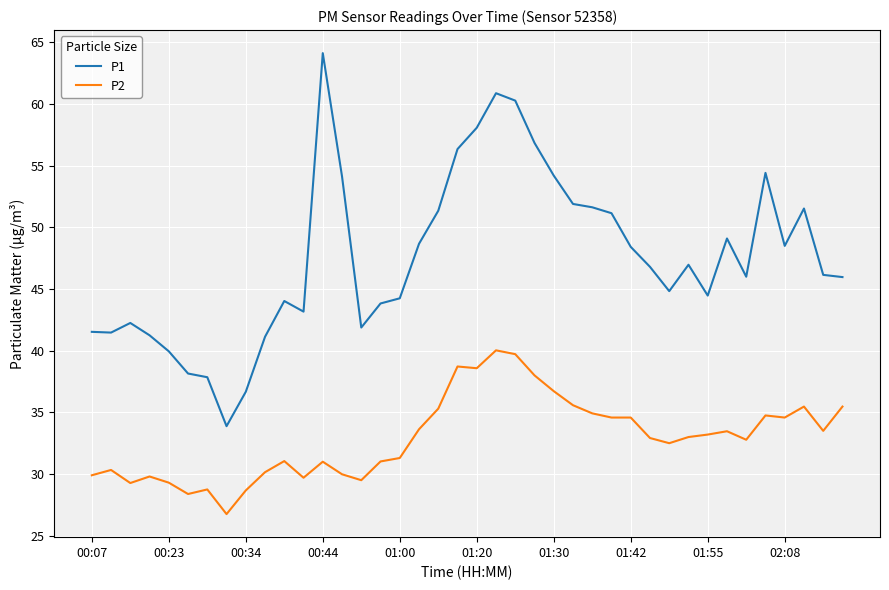

List the series in order of their peak value, highest first.

P1, P2